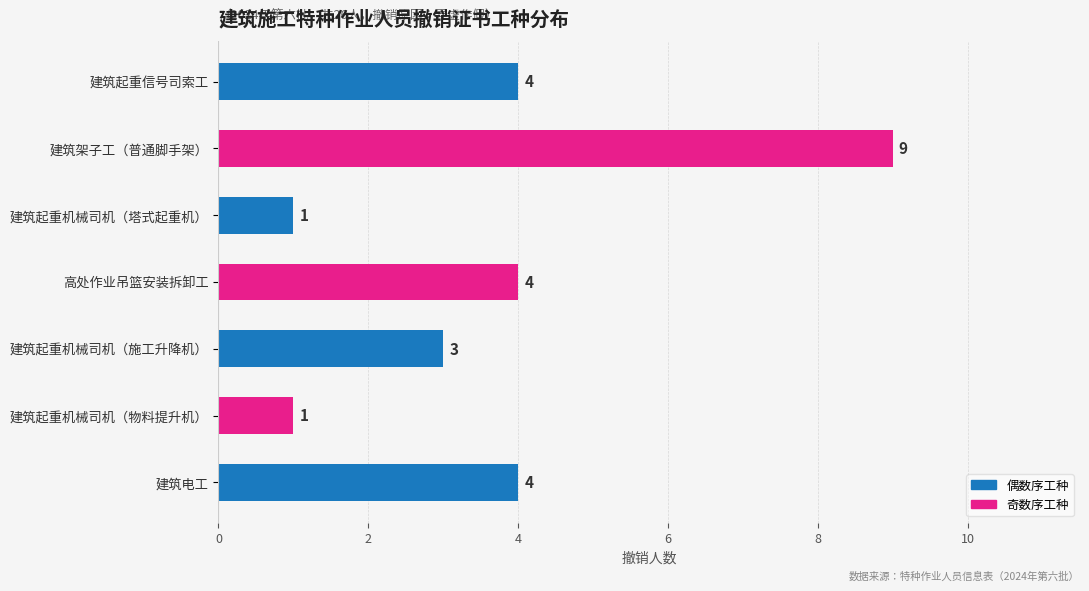

How many bars are there in total?

7